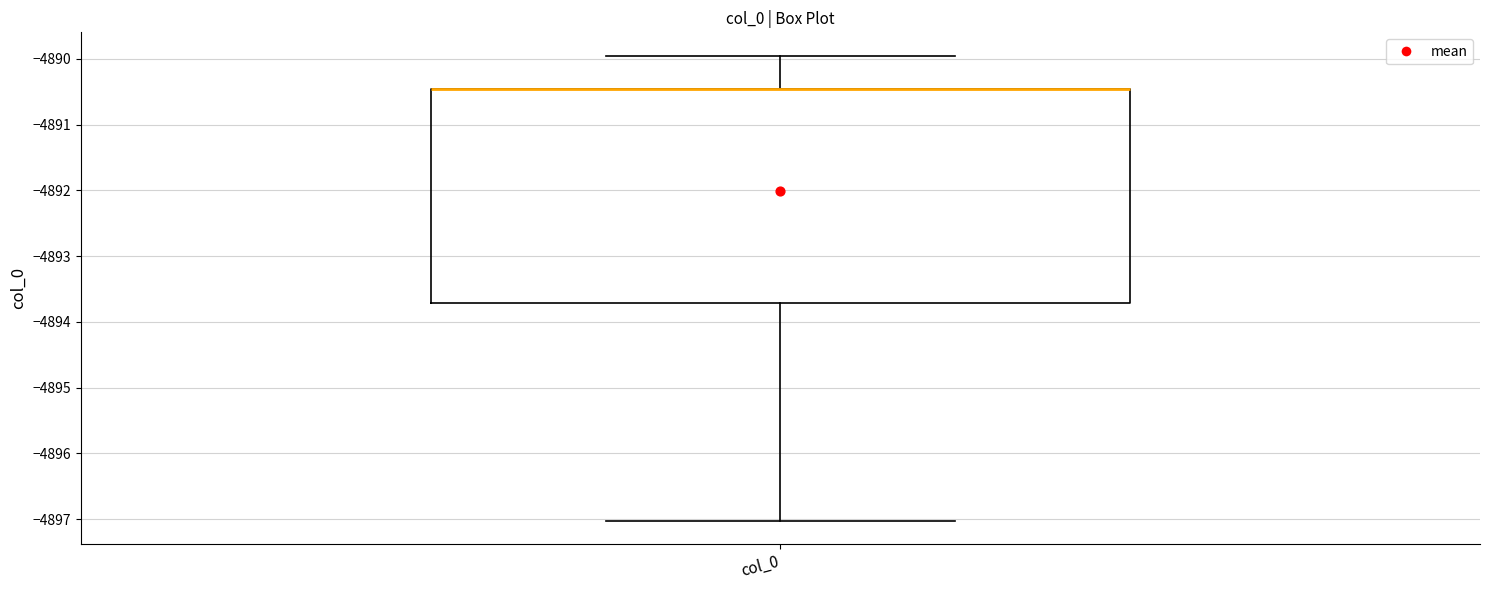

Read this box plot against the y-axis: the position of the median line, the range covered by the box, and the ends of both whiskers. The values are not printed on the chart, so give them approximately, as read against the axis.

median -4890.5 (drawn on the box's upper edge), box -4893.7 to -4890.5, whiskers -4897.0 to -4890.0